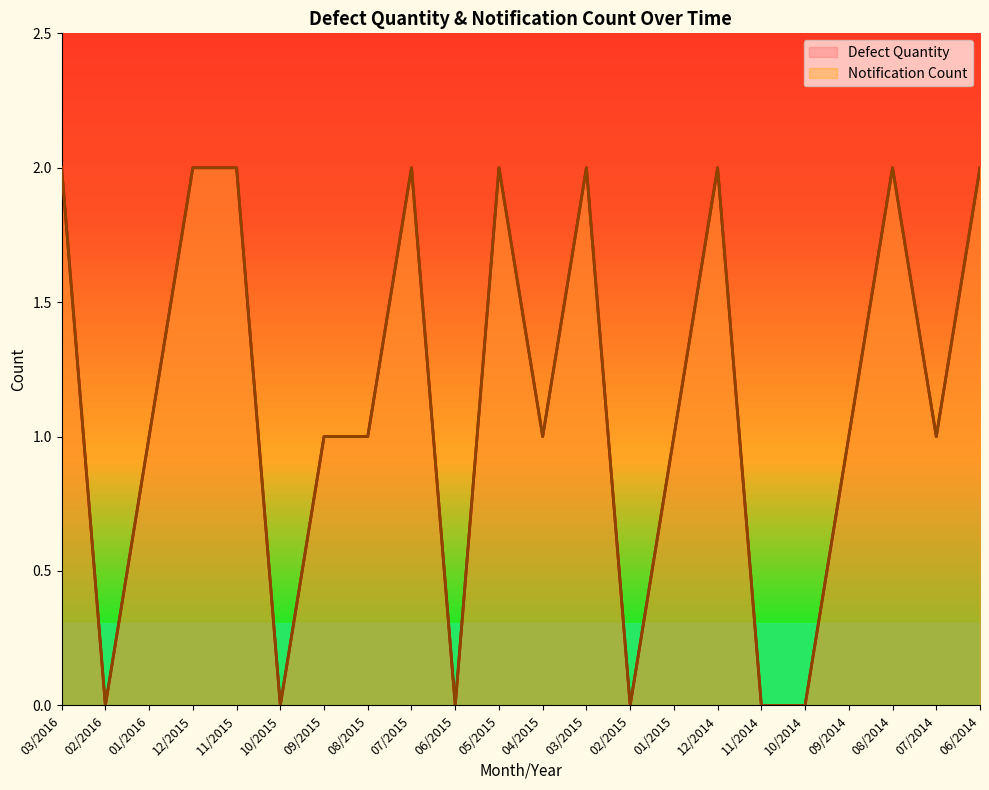

Does the chart have visible grid lines?

No